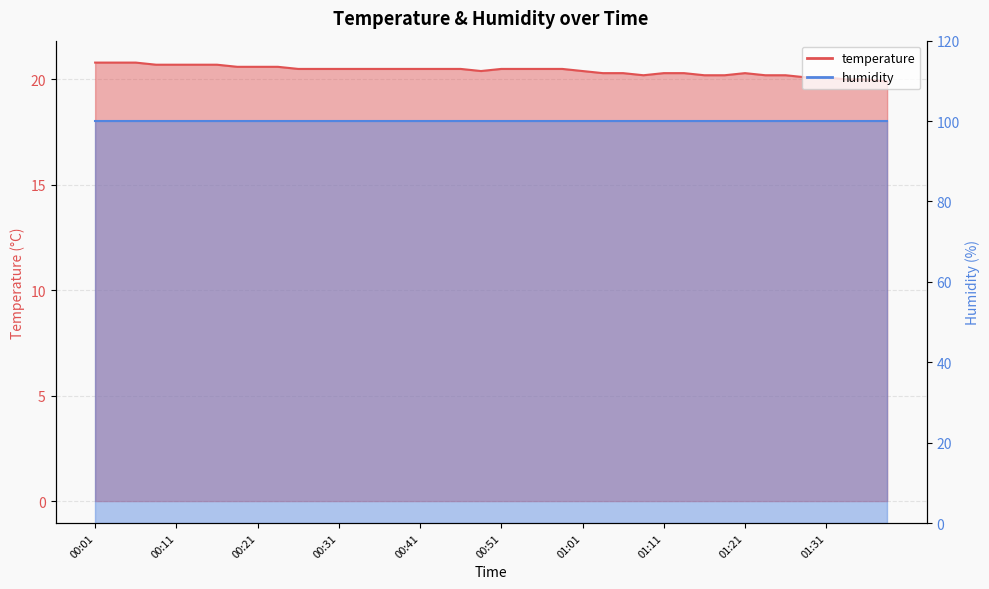

What is the change in value from 00:21 to 00:58?

-0.1